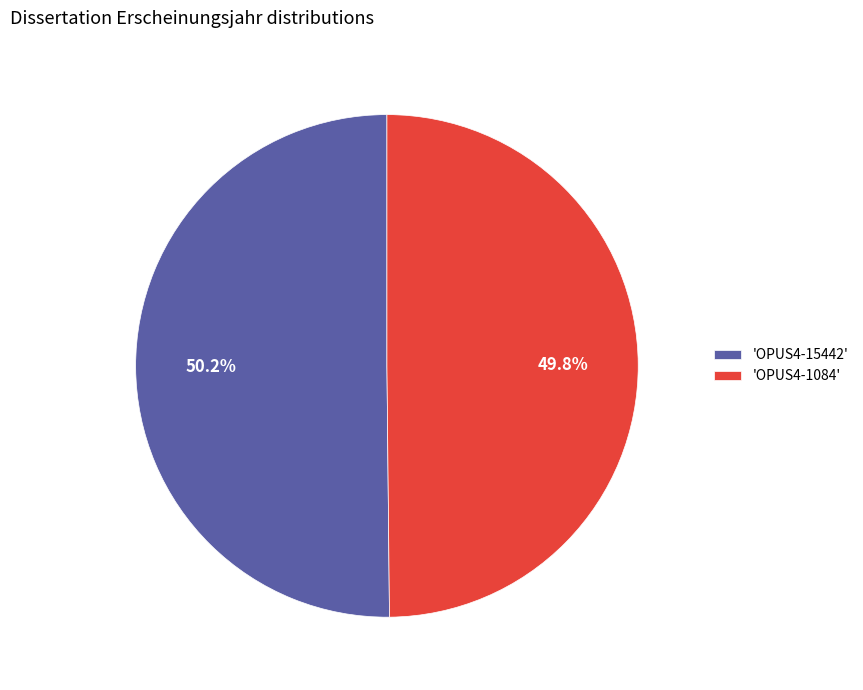

What is the ratio of the value at 'OPUS4-1084' to the value at 'OPUS4-15442'?

1.0